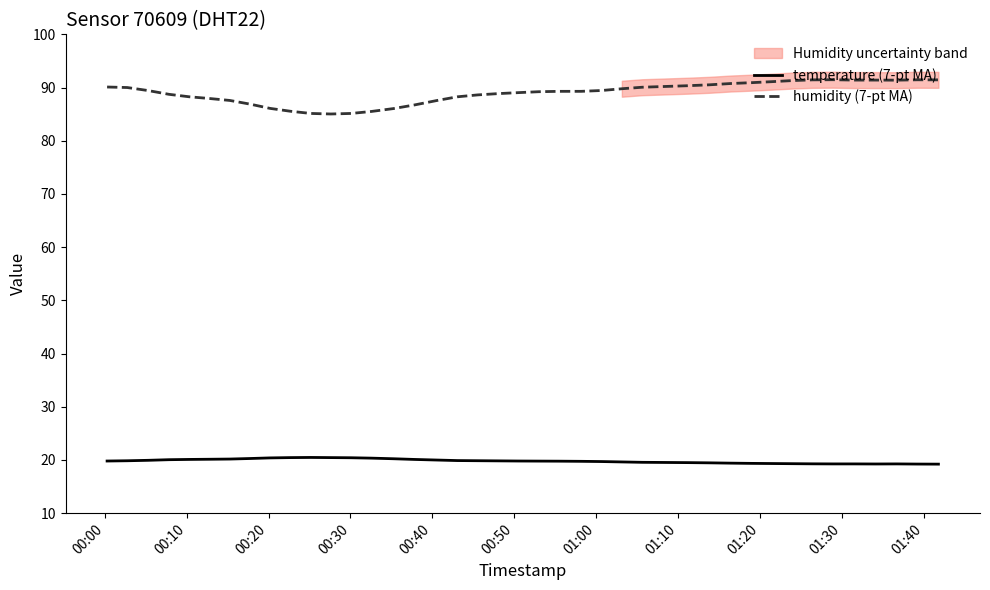

True or false: humidity (7-pt MA) and temperature (7-pt MA) cross at least once.

False